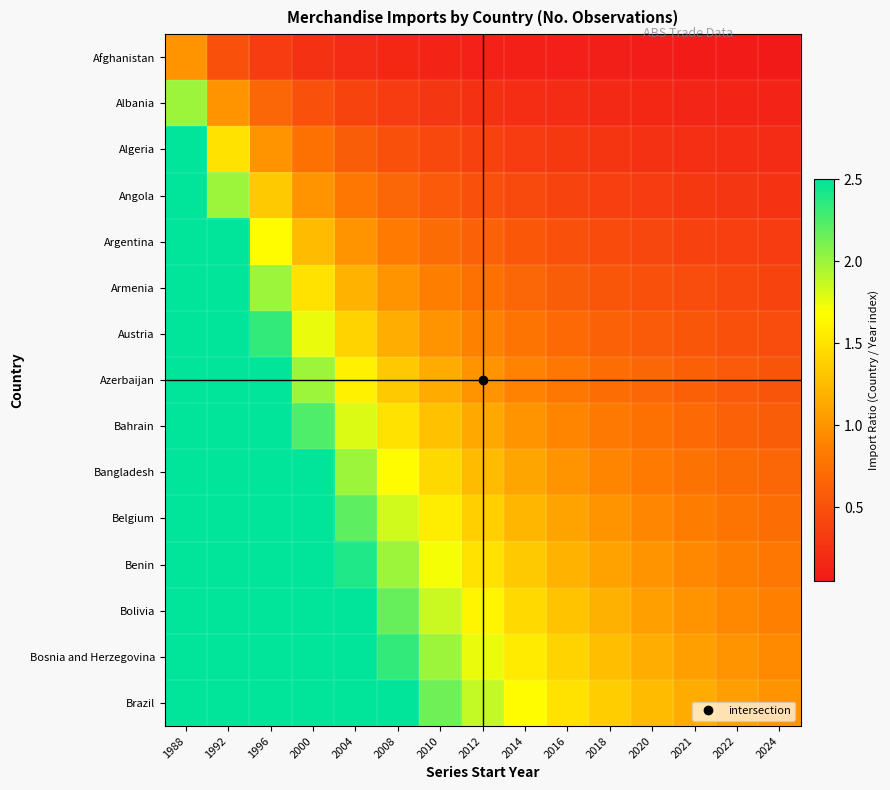

Which category has the lowest value across all series?

2024